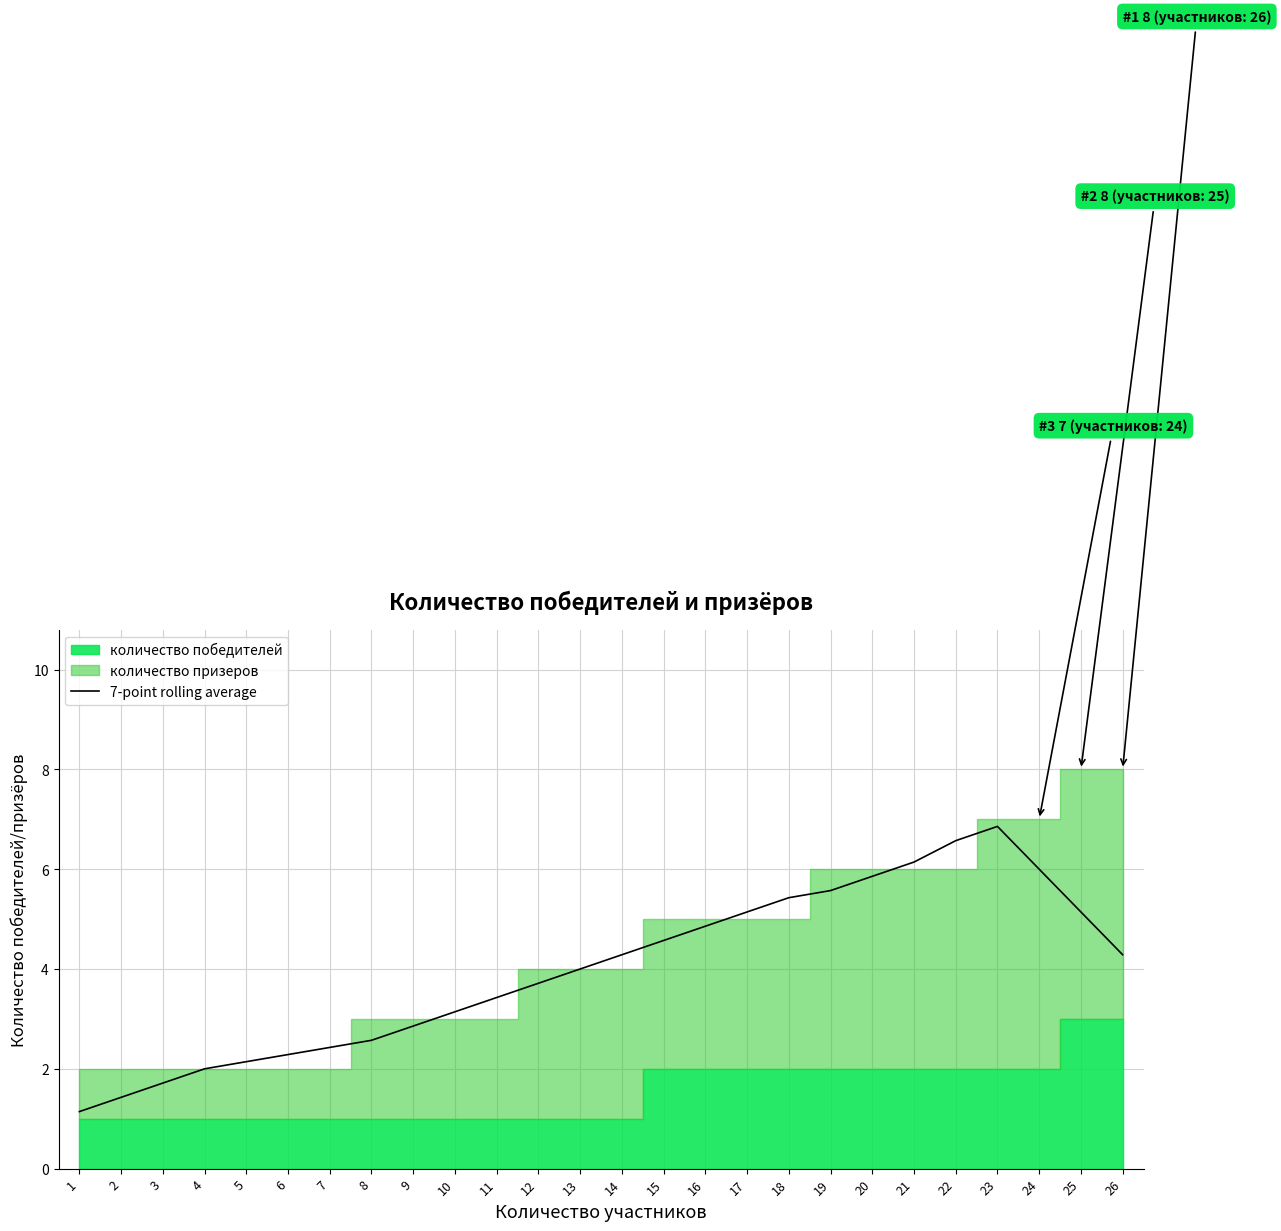

True or false: 7-point rolling average has a value of 3.4 at 11.

True